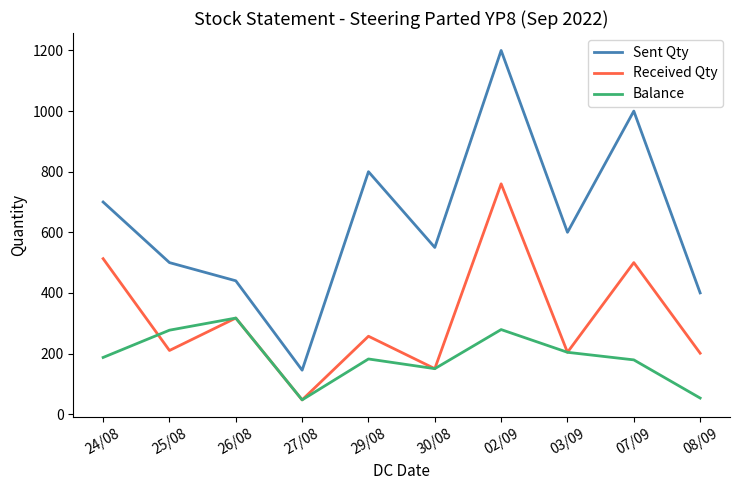

Does the chart display data point markers on the line(s)?

No